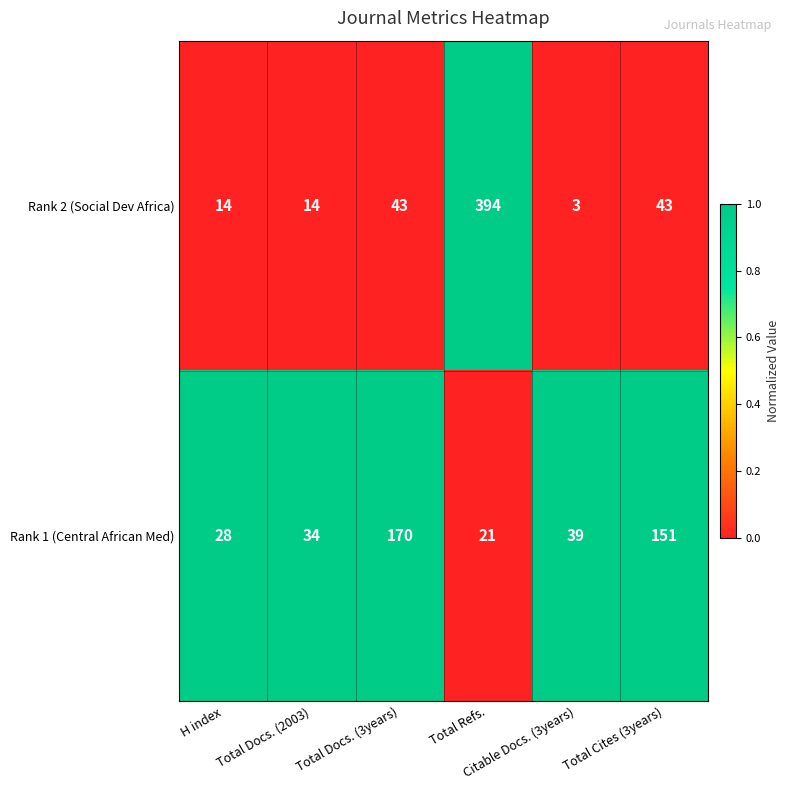

Rank the series by their maximum value, from lowest to highest.

Rank 1 (Central African Med), Rank 2 (Social Dev Africa)